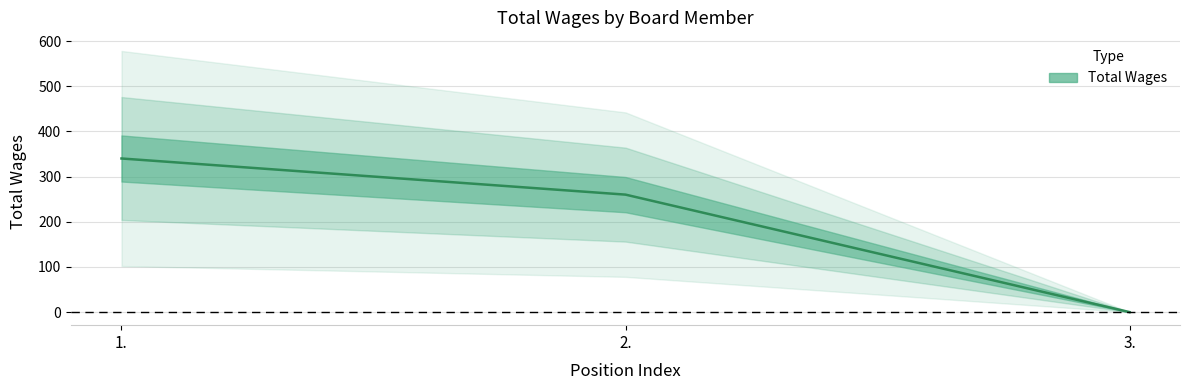

Is this an area chart (filled region under the line)?

No